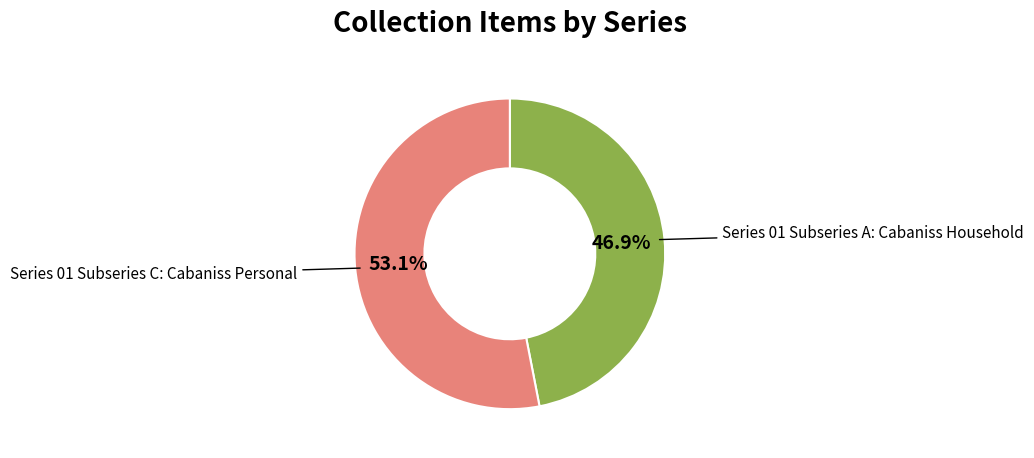

Is there any slice that represents more than half of the pie?

Yes